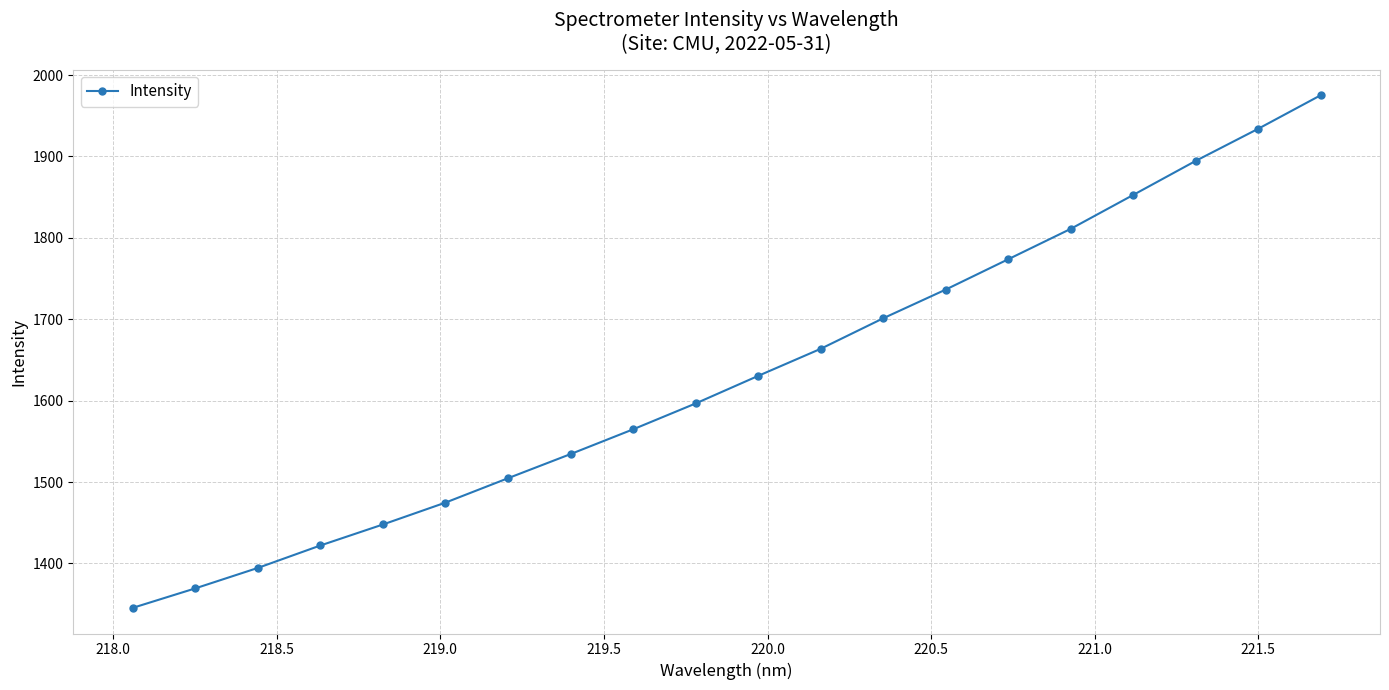

What is the value of the 20th point from the left?

1975.1